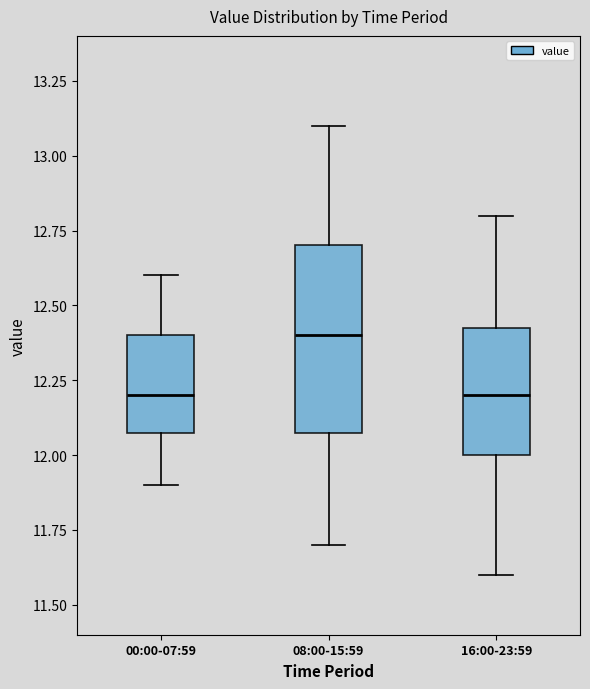

Comparing the boxes themselves (not the whiskers), which one is the tallest?

08:00-15:59